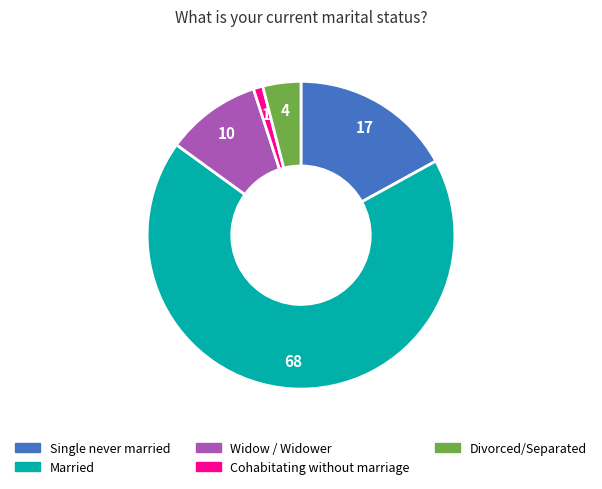

Does Divorced/Separated account for over 50% of the chart?

No